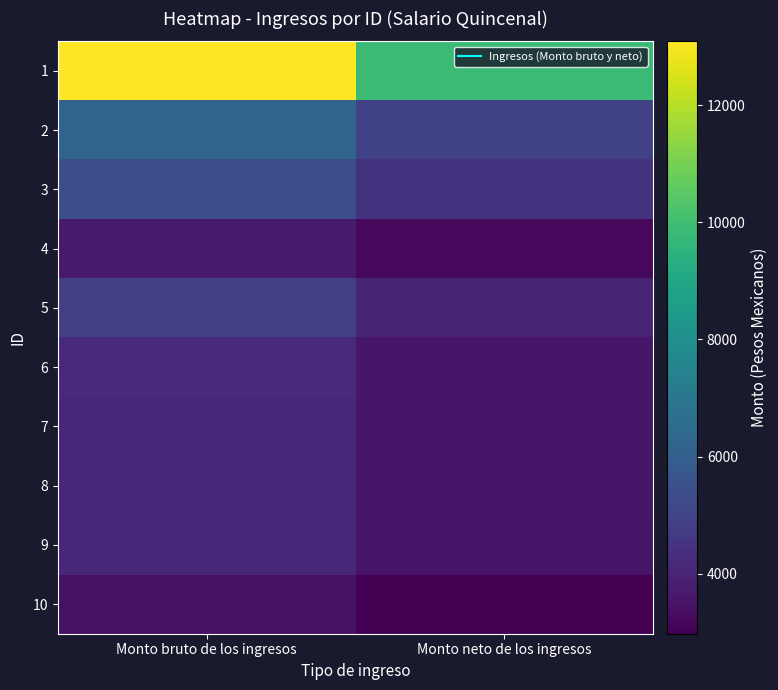

Which series has the largest total across all categories?

1